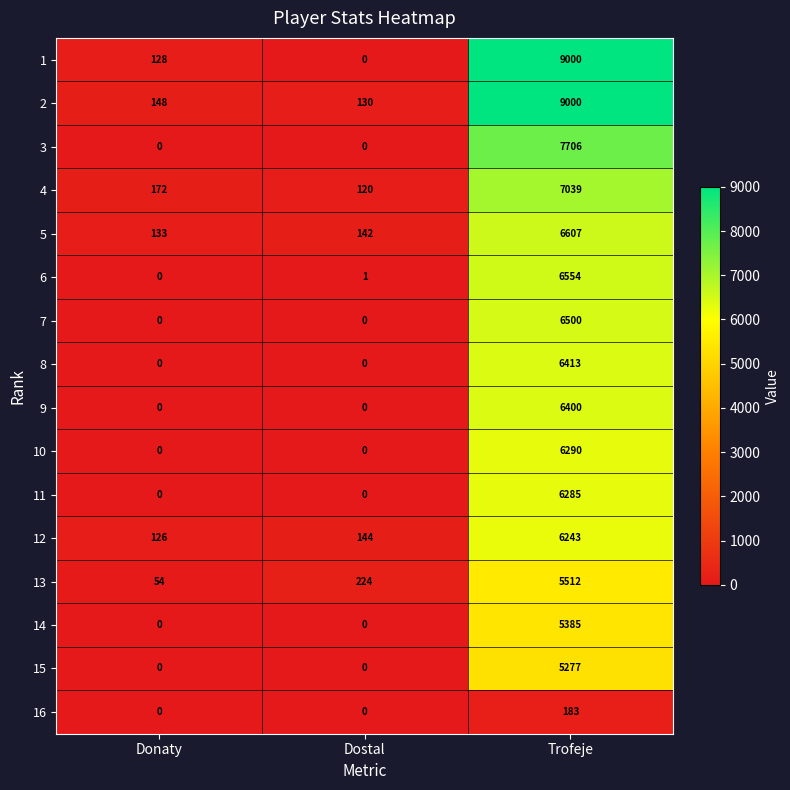

Which series has the widest spread of values?

1